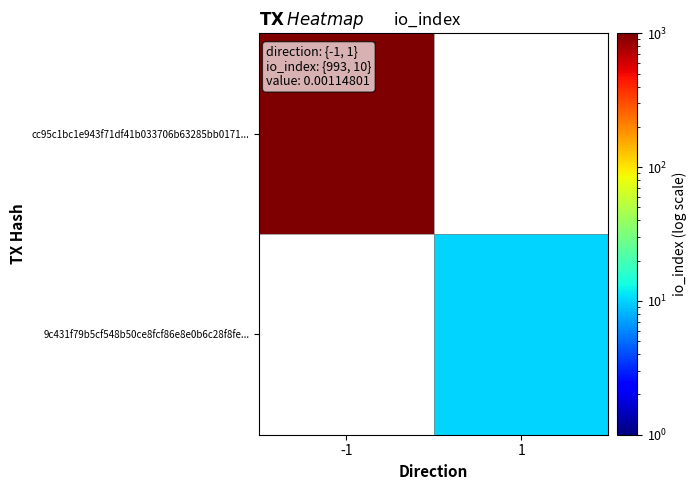

Rank the categories by cc95c1bc1e943f71df41b033706b63285bb0171... value from lowest to highest.

-1, 1